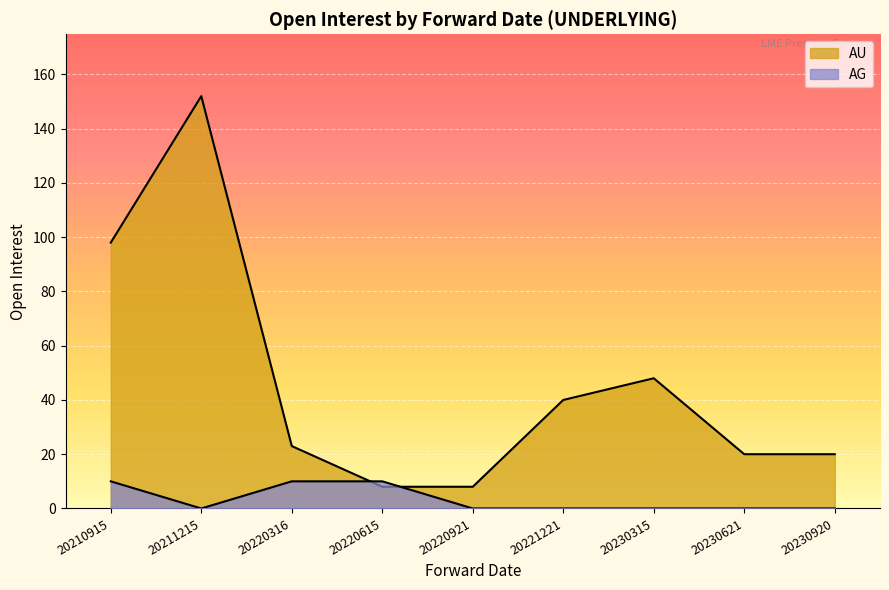

What is the maximum value shown in the chart?

152